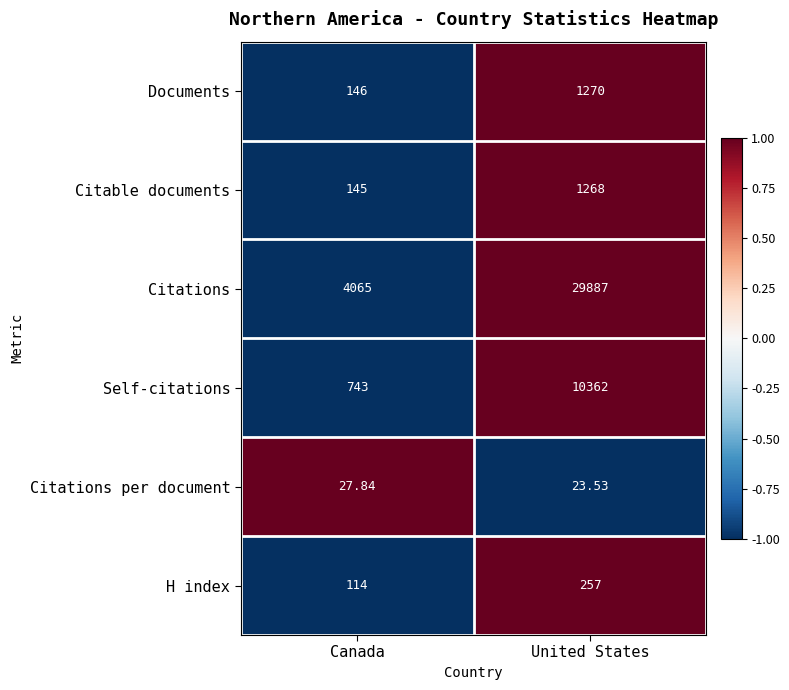

Is the value of Citable documents at United States greater than the value of H index at Canada?

Yes